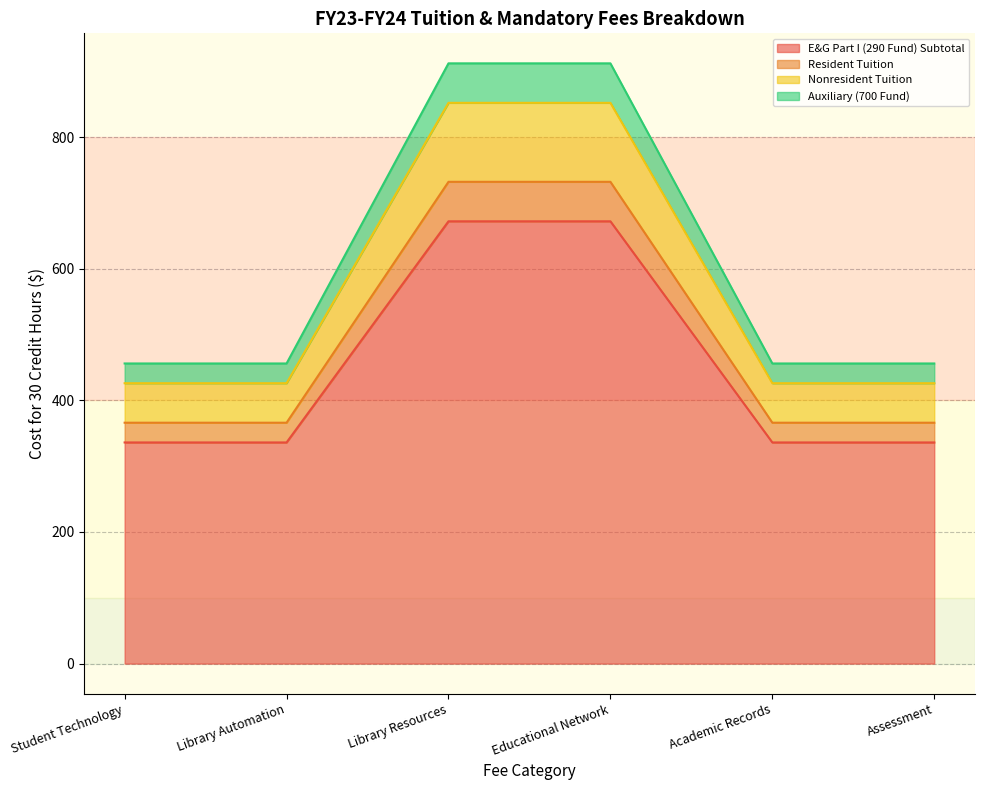

True or false: Auxiliary (700 Fund) and E&G Part I (290 Fund) Subtotal intersect in this chart.

False